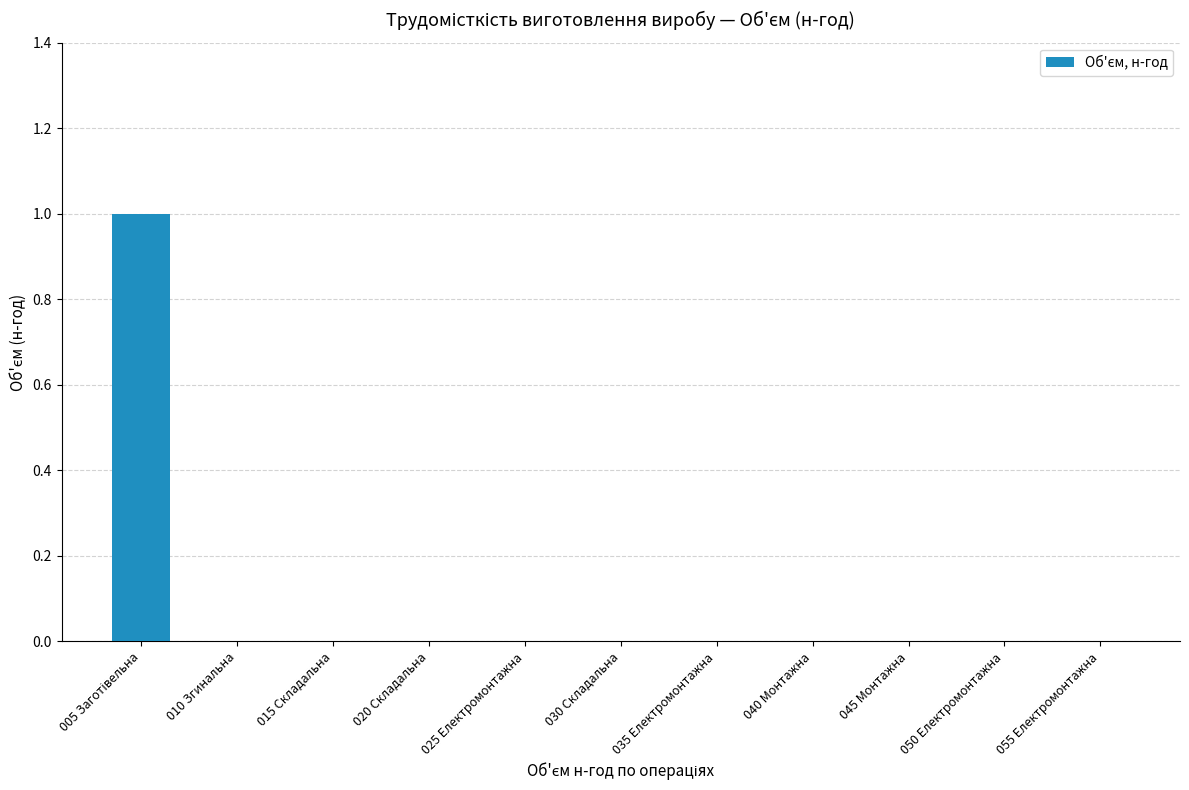

Is it true that the value at 035 Електромонтажна is 1?

False